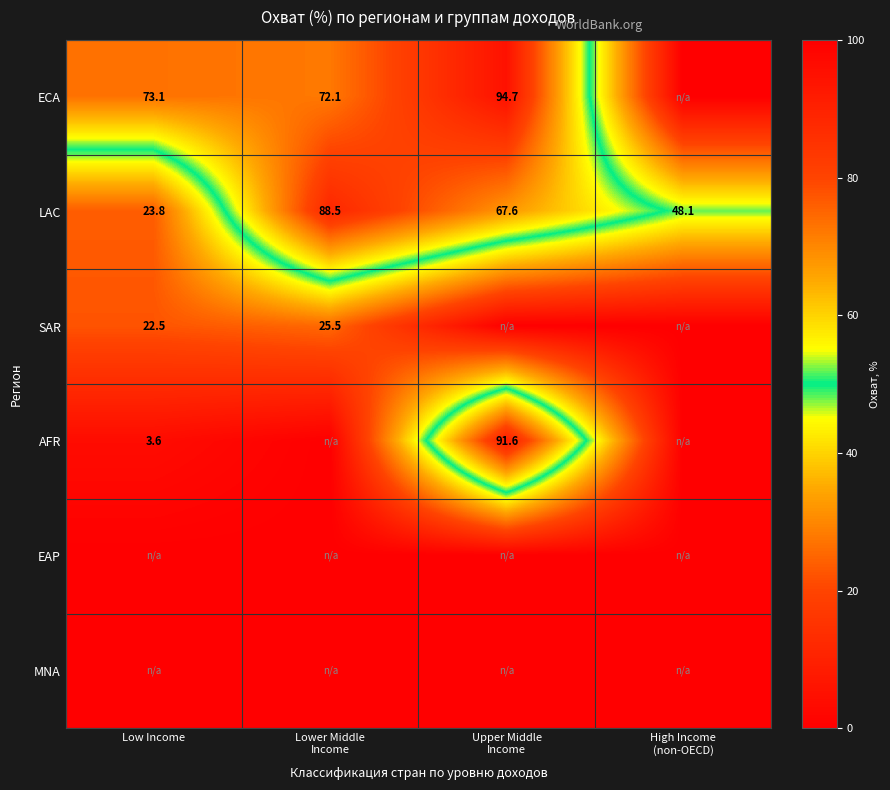

How many values in the LAC series exceed 67?

2